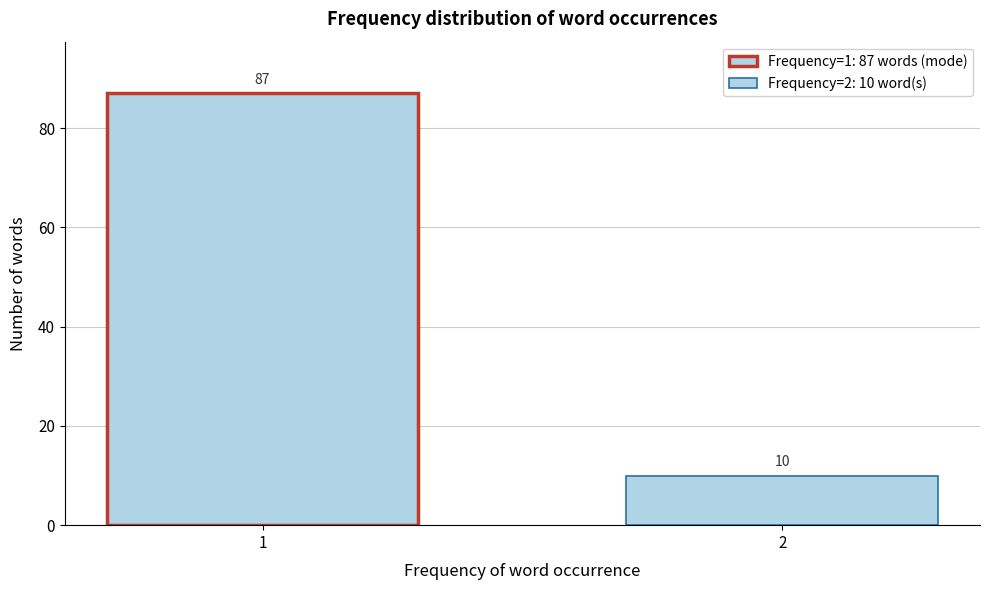

Reading left to right, extract all data points from this chart.

1=87	2=10